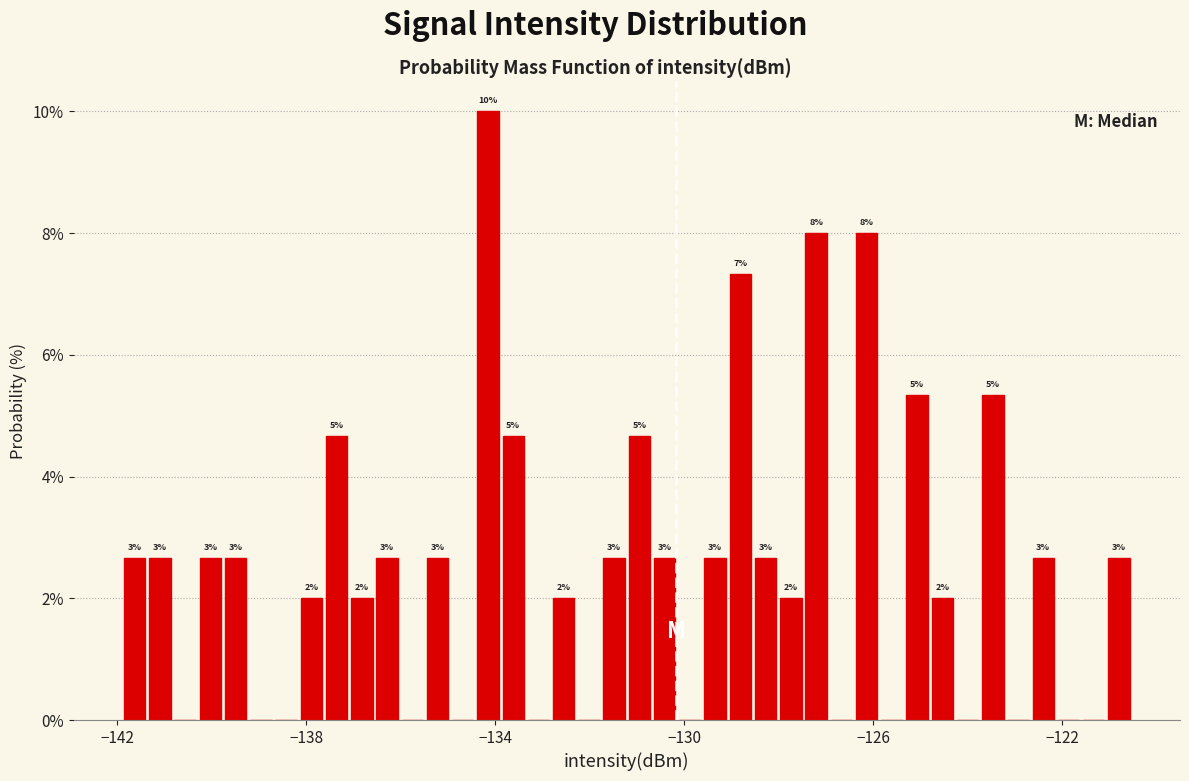

Around what value on the x-axis is the tallest bar? Give the approximate position of its centre, as read against the axis.

-134.0